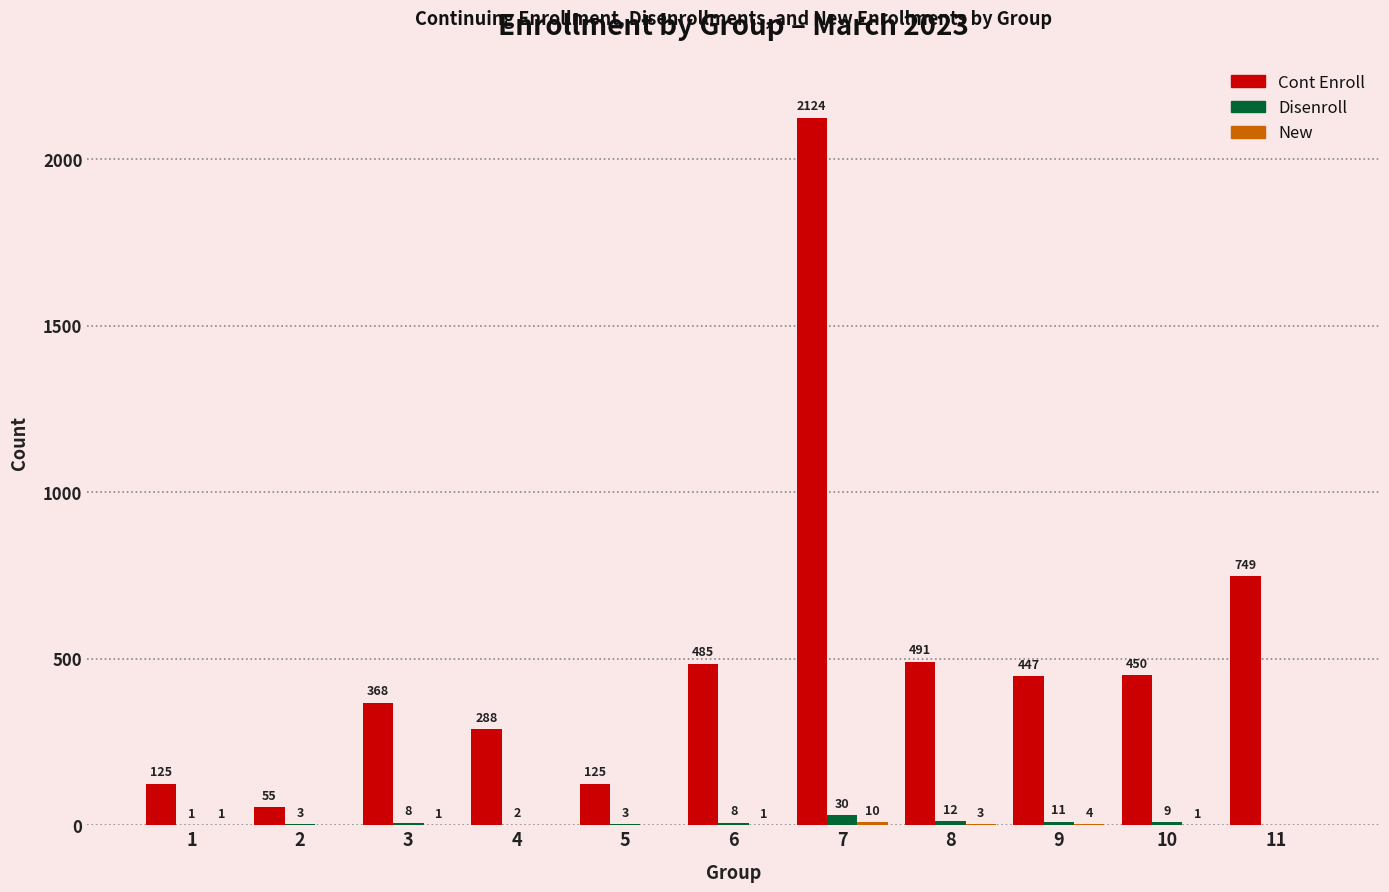

At which category is the sum across all series the highest?

7